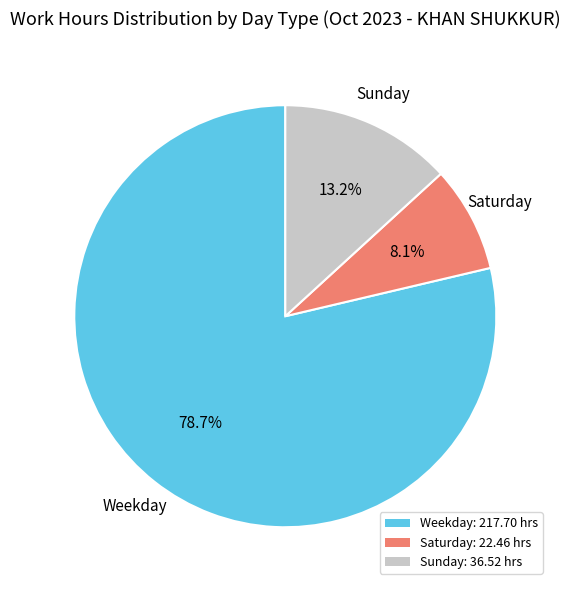

How many slices are in this pie chart?

3